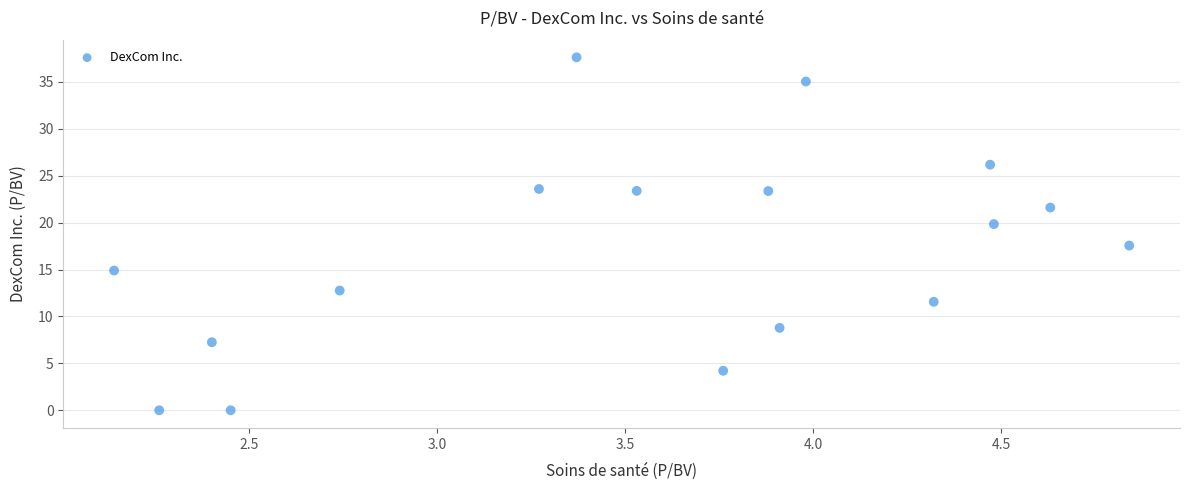

What is the range of X values (max minus min)?

2.7